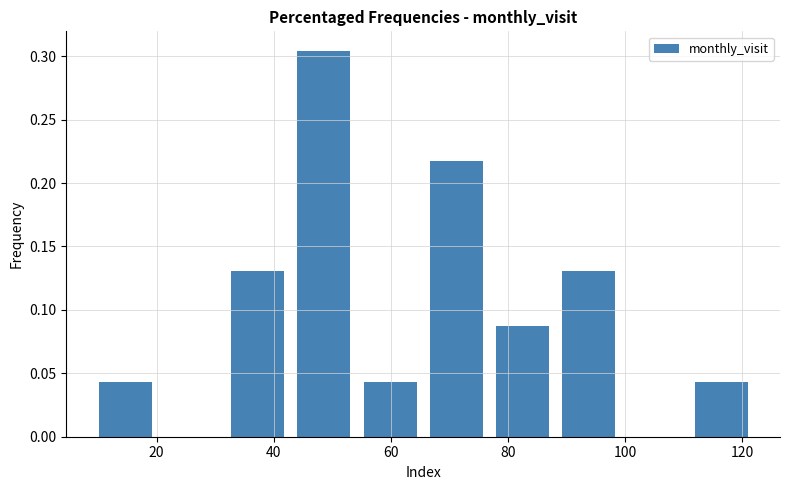

Reading left to right, transcribe this chart: for each bar, give the range it covers on the x-axis and its height. Neither the bar edges nor the heights are printed on the chart, so give them approximately, as read against the axes.

10 to 20: 0.045
20 to 32: 0
32 to 42: 0.130
42 to 54: 0.305
54 to 66: 0.045
66 to 76: 0.215
76 to 88: 0.085
88 to 100: 0.130
100 to 110: 0
110 to 122: 0.045